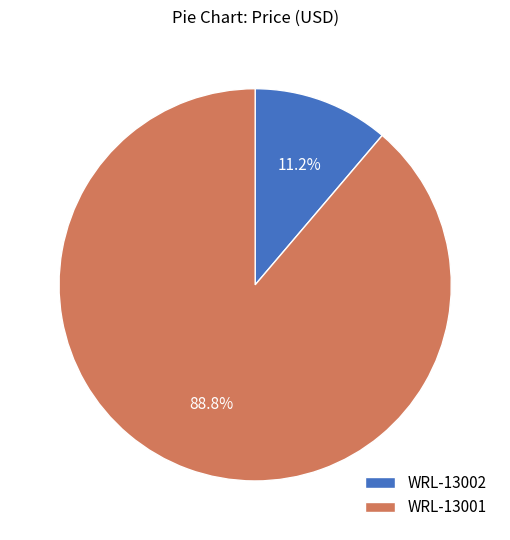

What portion of the pie excludes WRL-13001?

11.2%